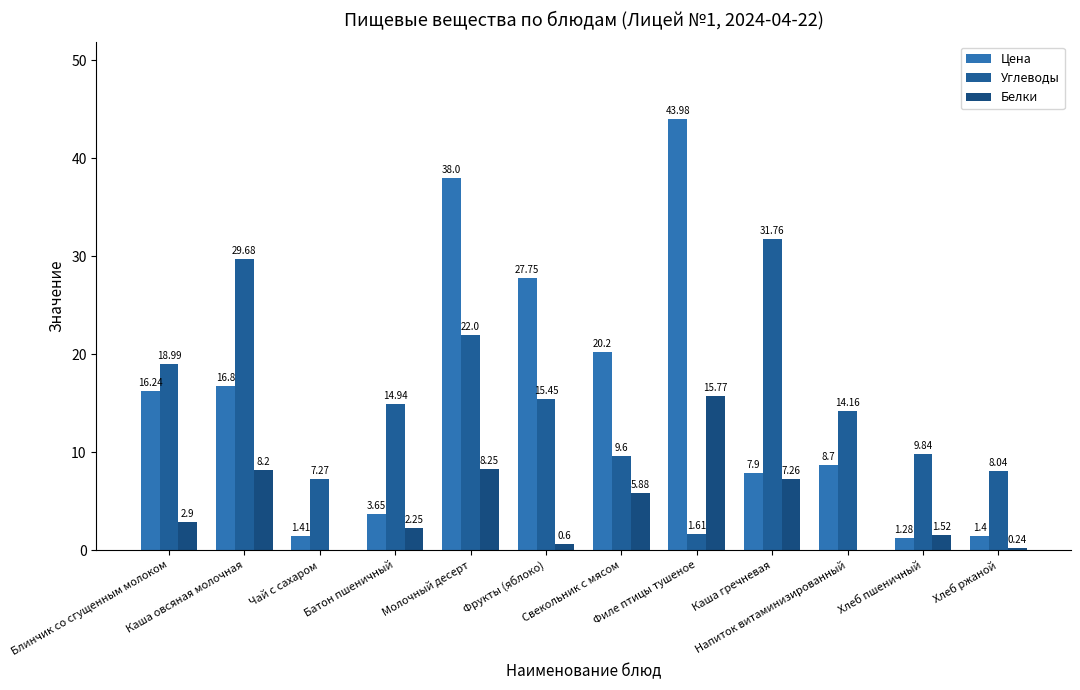

How many groups of bars are there?

12